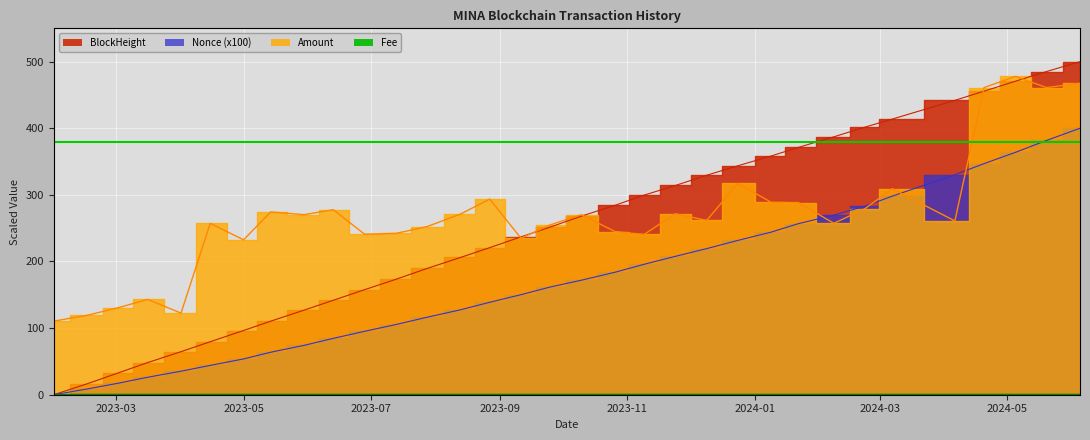

At which category is the sum across all series the highest?

2024-06-05